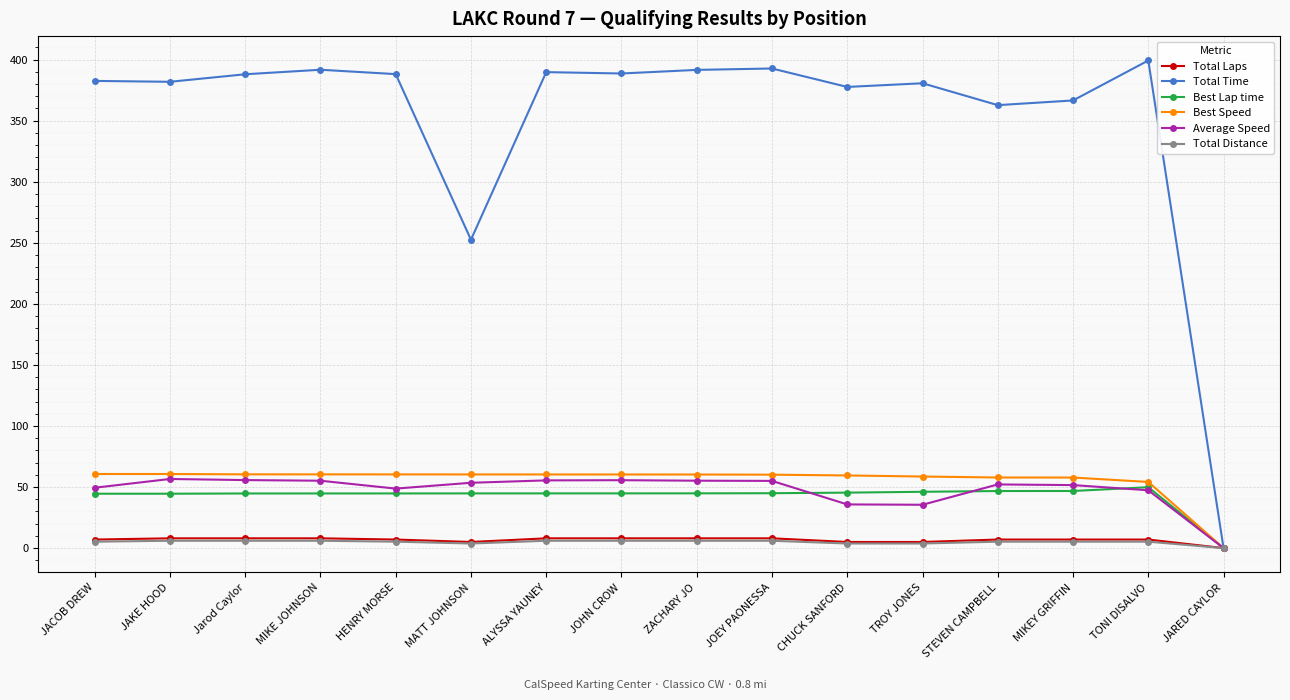

At how many categories does at least one series exceed 306?

14